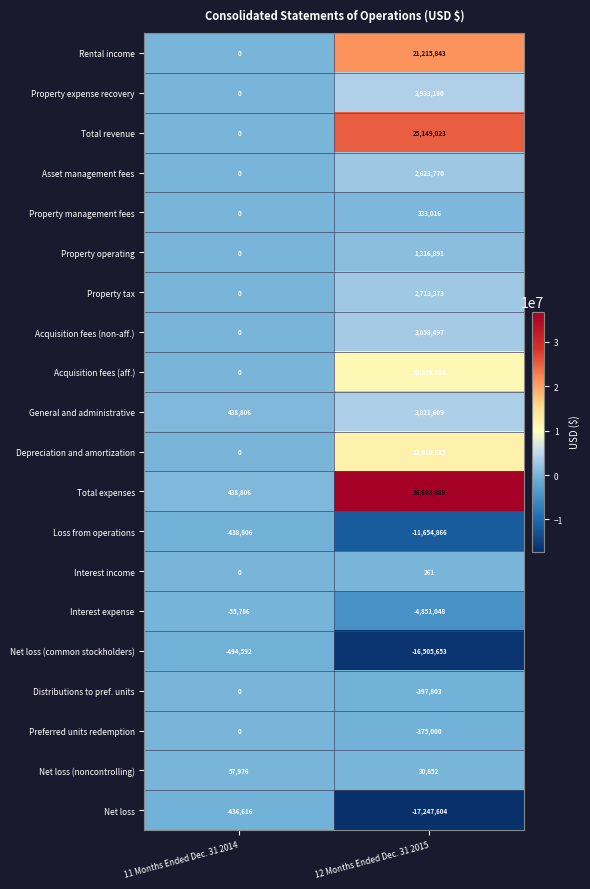

What is the maximum value for Property expense recovery?

3933180